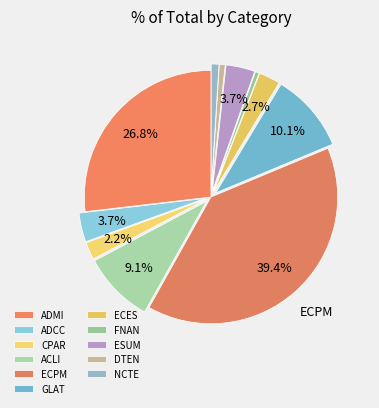

What is the change in value from ADCC to ECPM?

+145